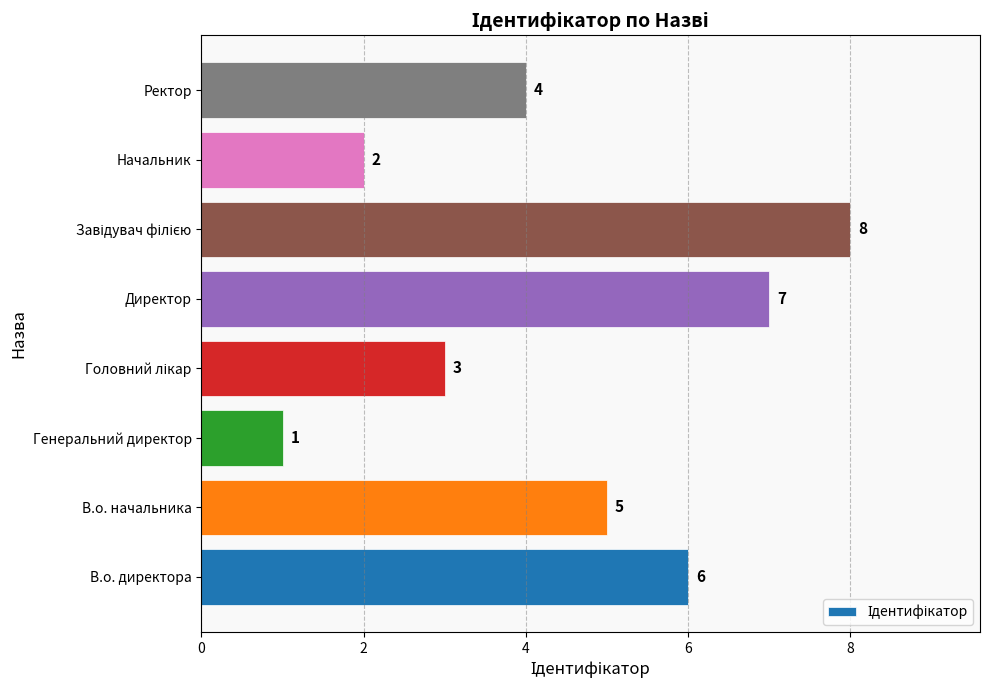

How many values are between 3 and 7?

5